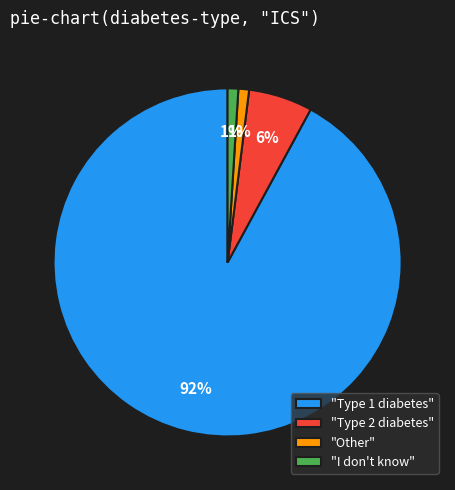

True or false: "I don't know" accounts for 10% of the total.

False